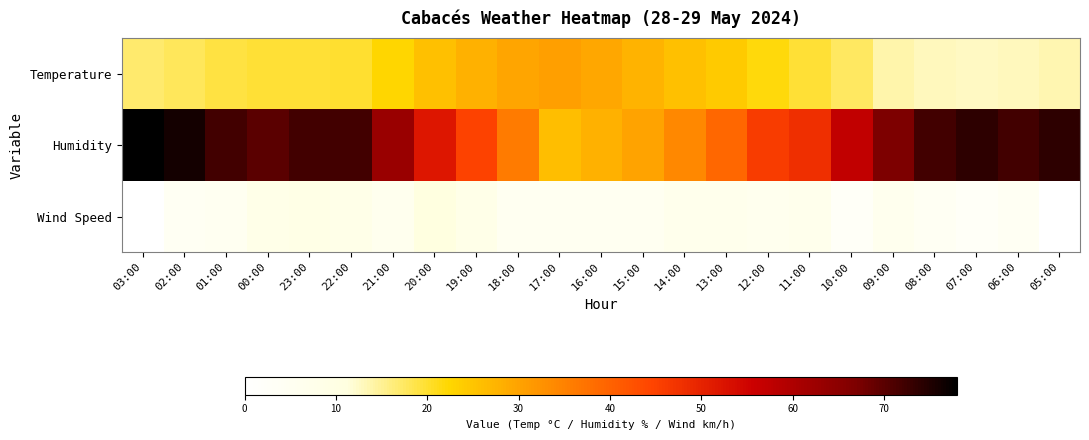

What is the difference between the highest and lowest values at 12:00?

40.0